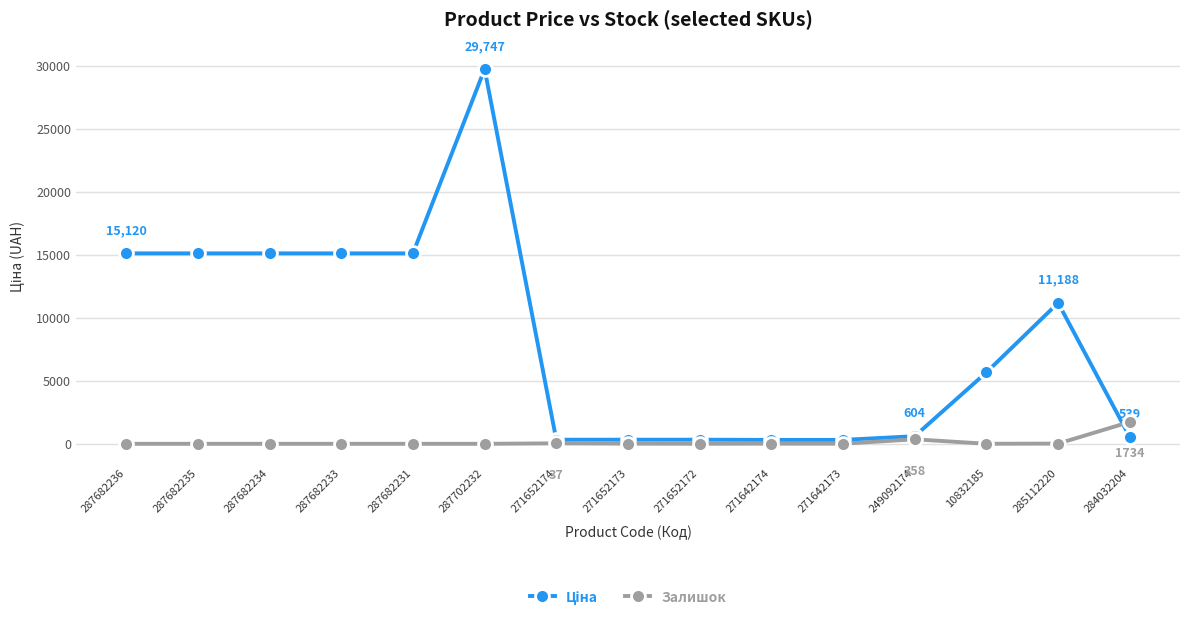

True or false: Залишок has a value of 15.0 at 271652173.

True